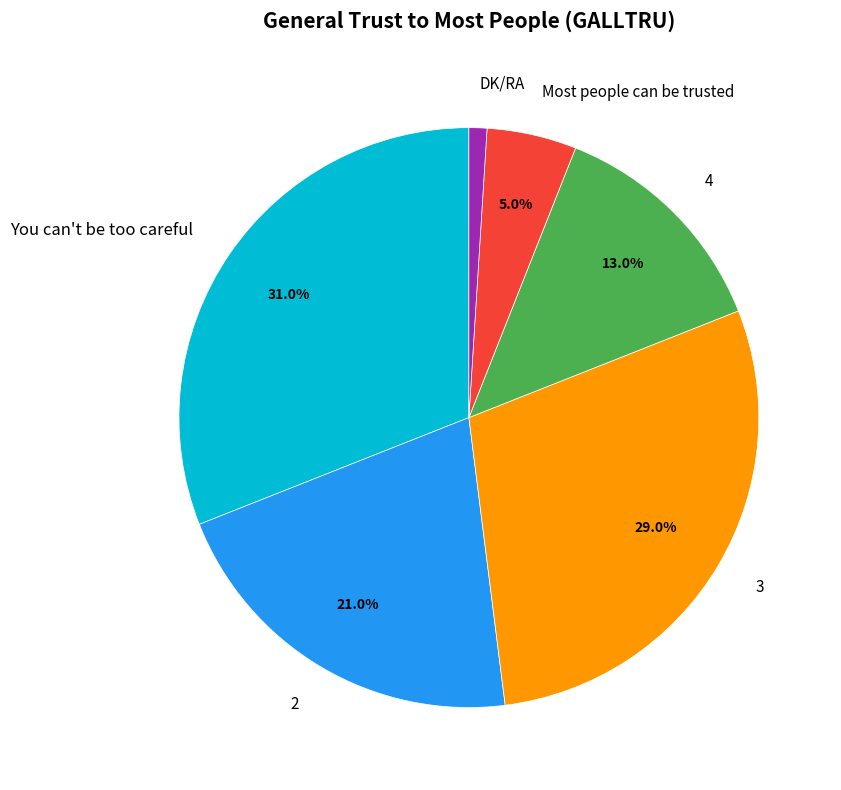

To the nearest percent, what is the combined percentage of Most people can be trusted and 2?

26%